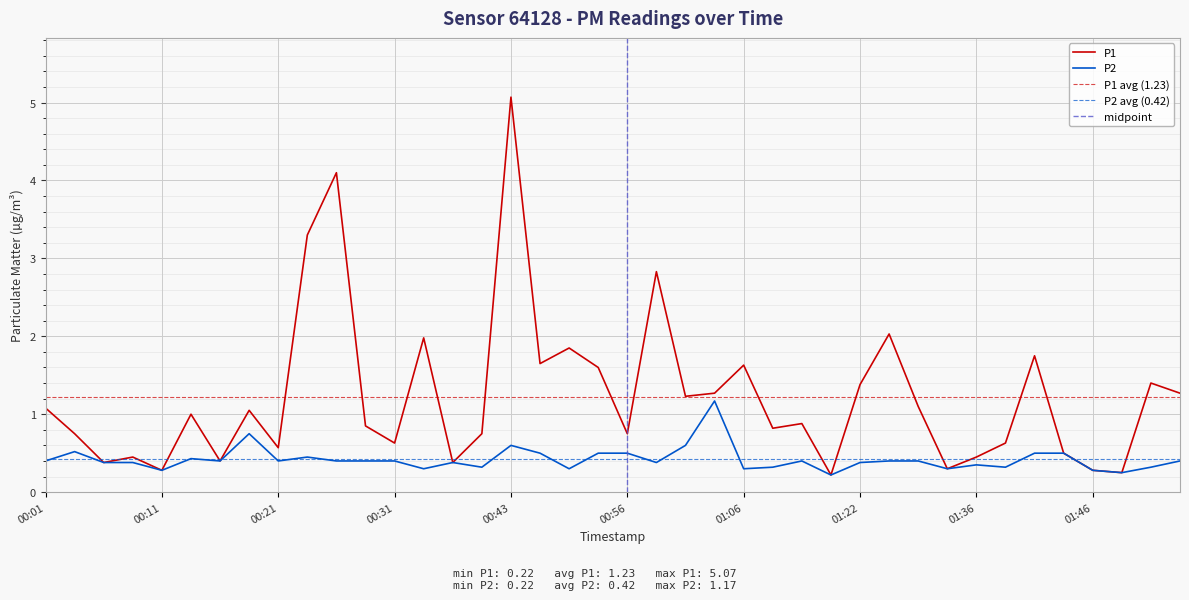

What is the difference between the P1 values at 01:22 and 00:58?

1.5